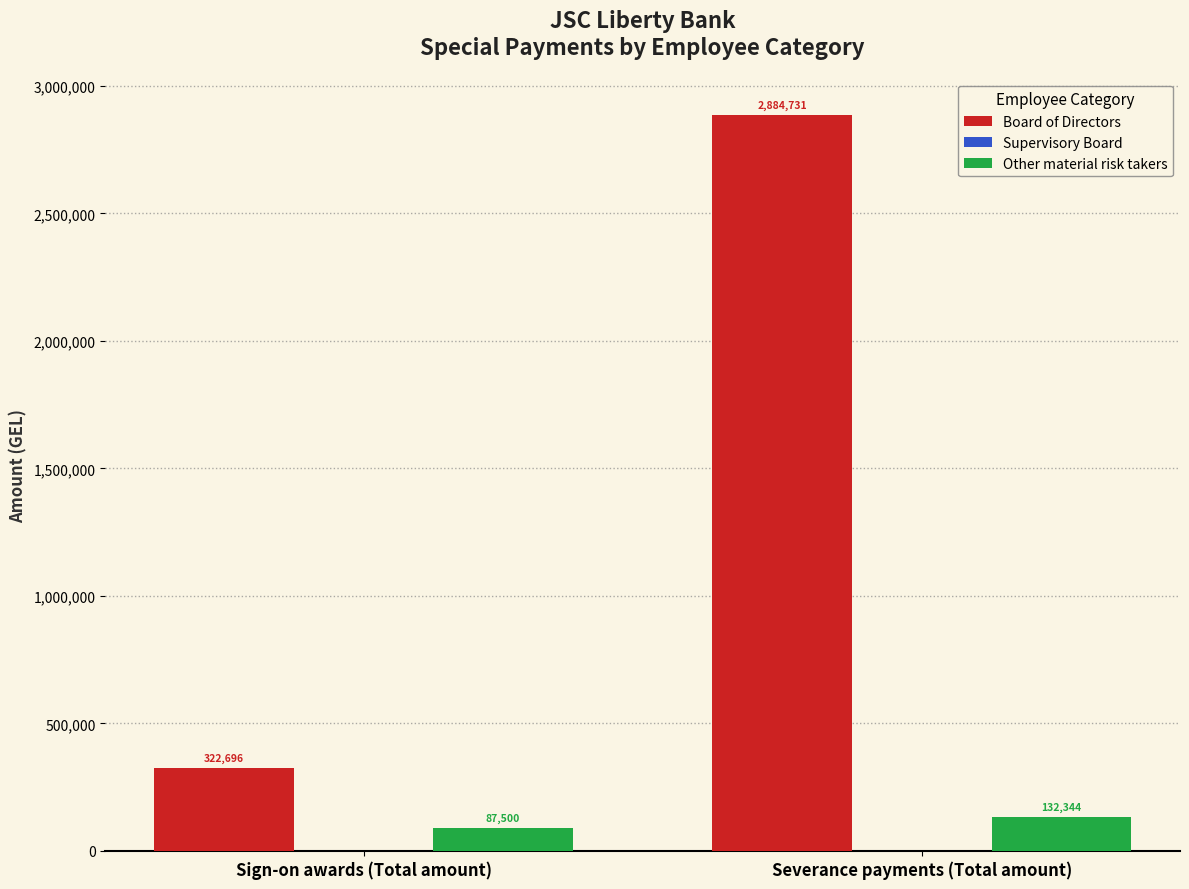

What is the lowest value of the Other material risk takers series?

87500.0